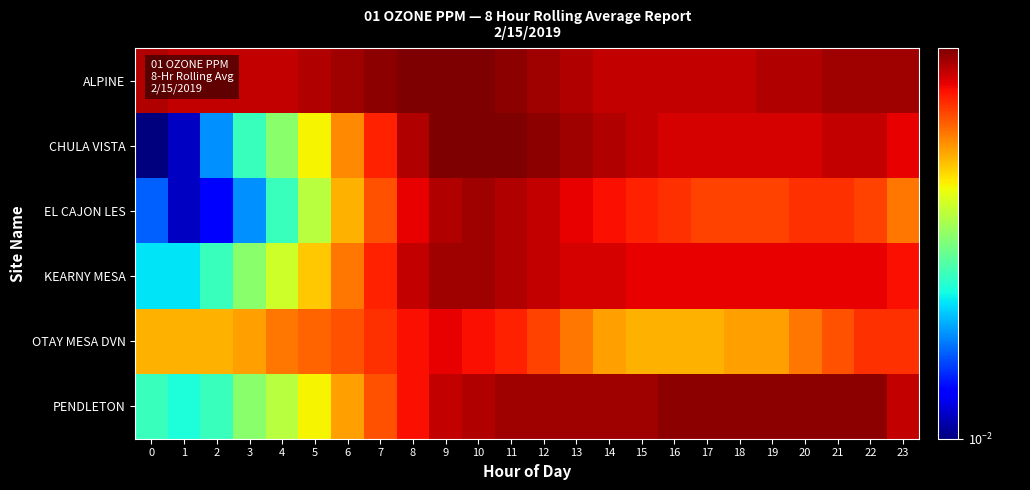

Which series has the largest range (max minus min)?

CHULA VISTA